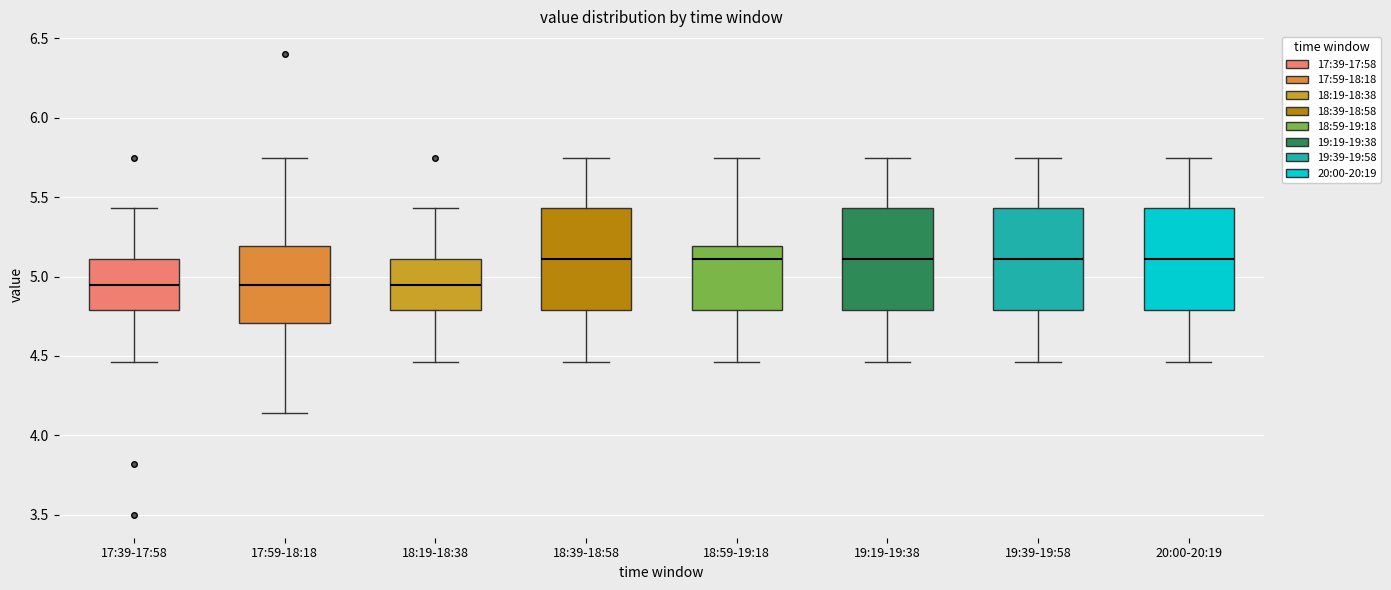

Reading left to right, transcribe this box plot: for each box, give where its median line is, the range the box spans, and where its two whiskers end, as read against the y-axis. The values are not printed on the chart, so give them approximately, as read against the axis.

17:39-17:58: median 4.95, box 4.80 to 5.10, whiskers 4.45 to 5.45
17:59-18:18: median 4.95, box 4.70 to 5.20, whiskers 4.15 to 5.75
18:19-18:38: median 4.95, box 4.80 to 5.10, whiskers 4.45 to 5.45
18:39-18:58: median 5.10, box 4.80 to 5.45, whiskers 4.45 to 5.75
18:59-19:18: median 5.10, box 4.80 to 5.20, whiskers 4.45 to 5.75
19:19-19:38: median 5.10, box 4.80 to 5.45, whiskers 4.45 to 5.75
19:39-19:58: median 5.10, box 4.80 to 5.45, whiskers 4.45 to 5.75
20:00-20:19: median 5.10, box 4.80 to 5.45, whiskers 4.45 to 5.75